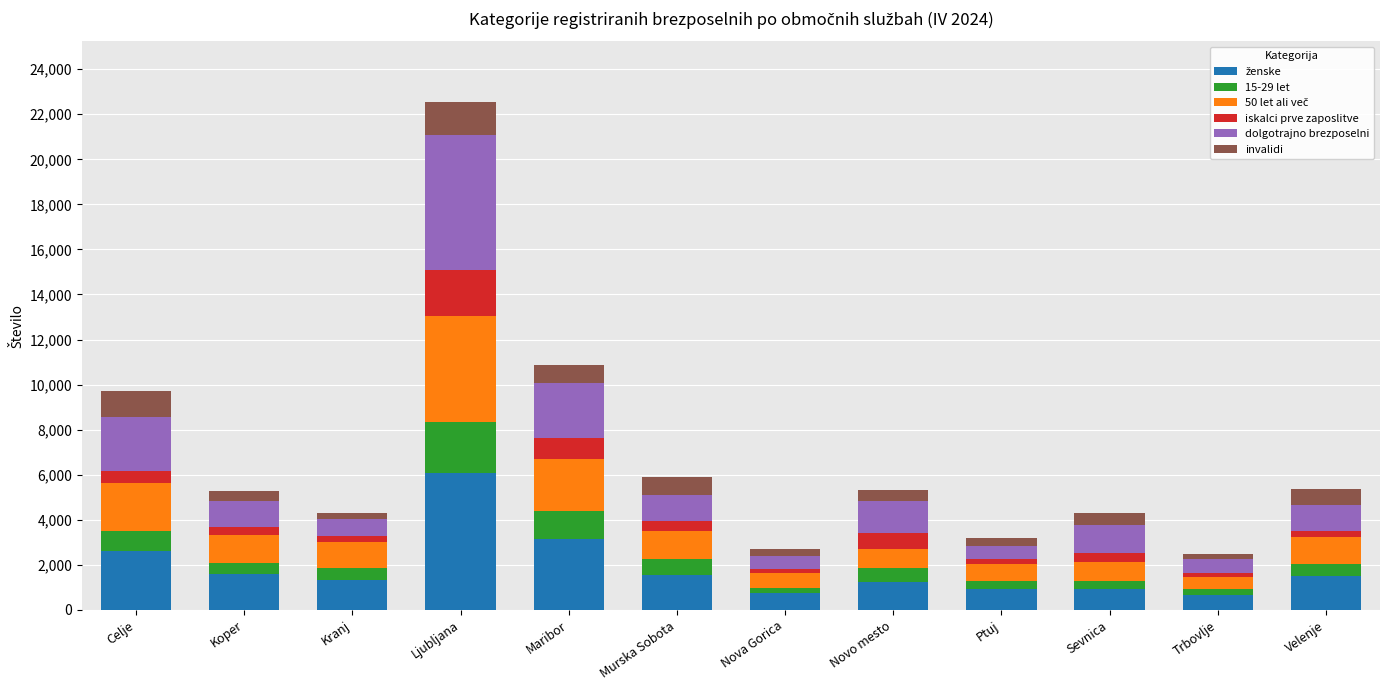

At which category is the sum across all series the highest?

Ljubljana